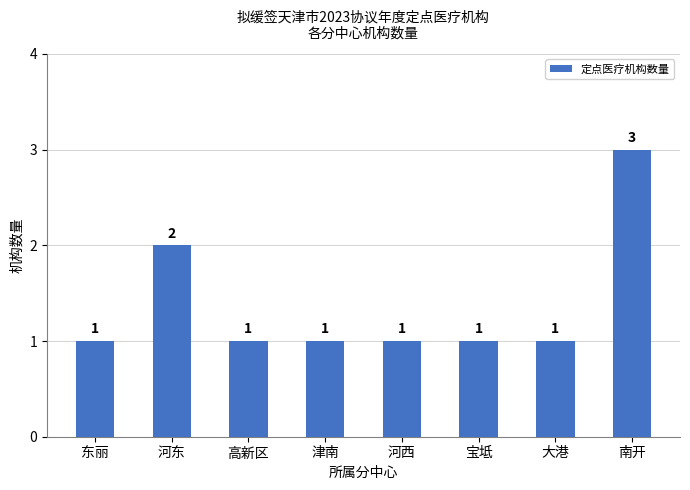

What is the greatest value displayed?

3